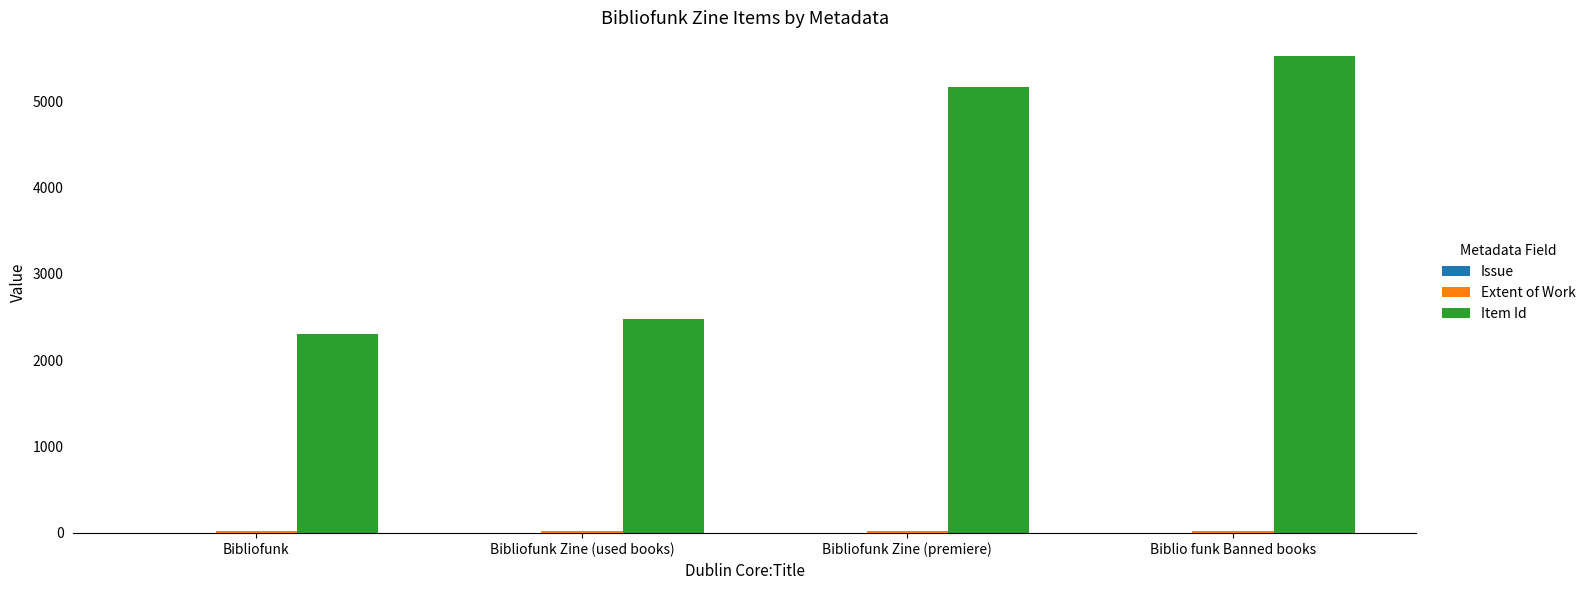

The Item Id series shows 2300 at Bibliofunk. True or false?

True